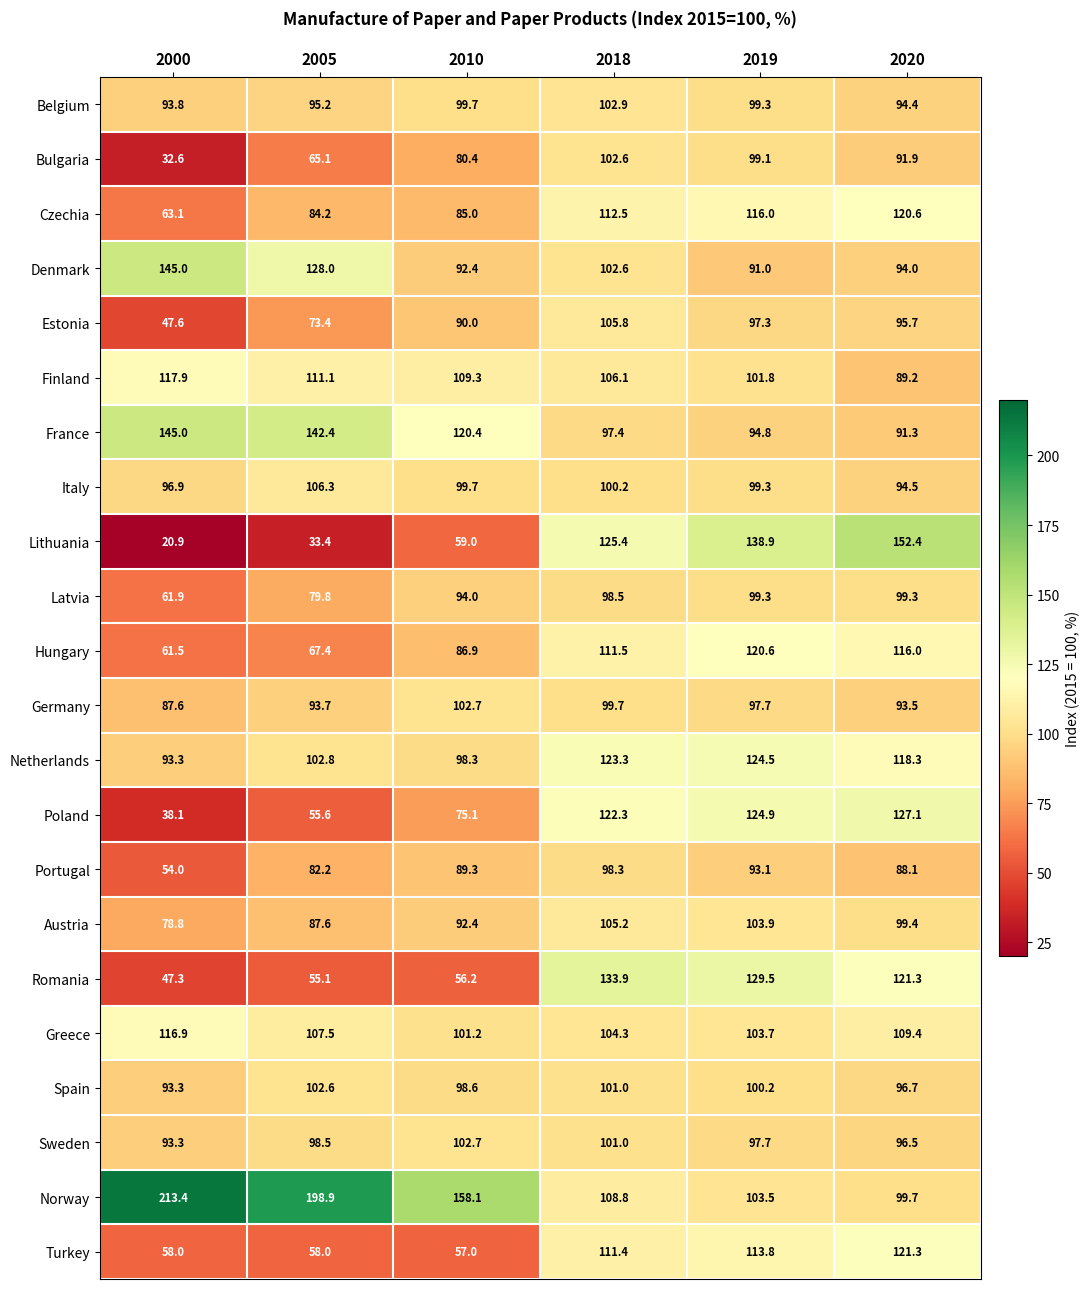

How many categories are shown in the chart?

6